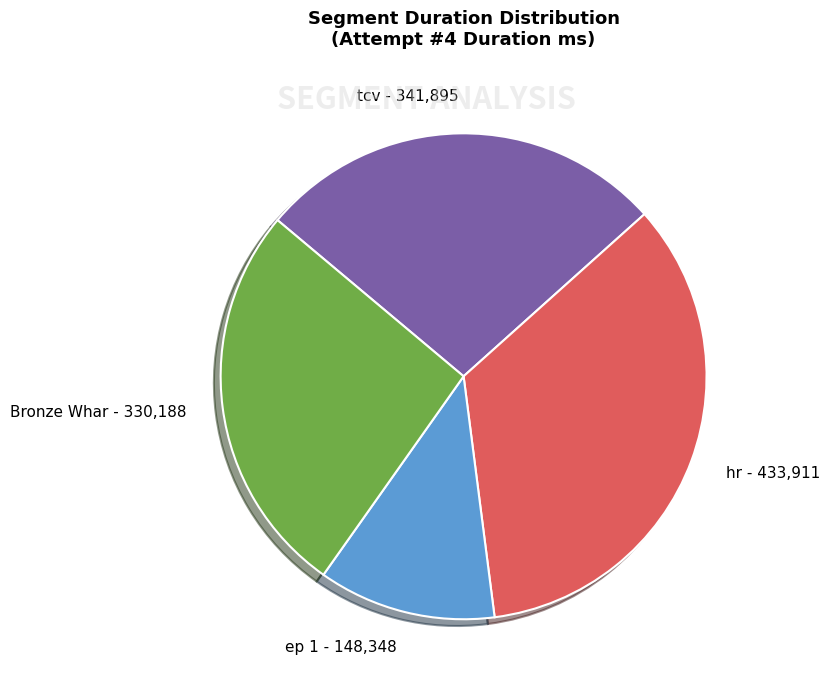

Is there any slice that represents more than half of the pie?

No